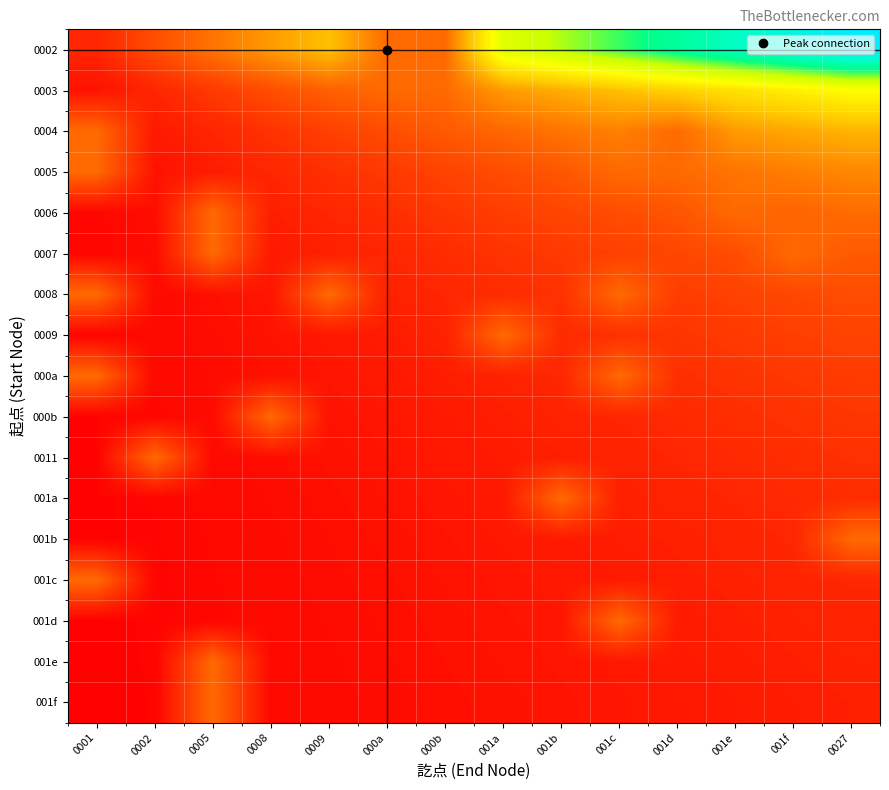

Reading left to right, transcribe all the data shown in this chart.

0002: 0001=0.4	0002=0.7	0005=1.1	0008=1.5	0009=1.8	000a=1.0	000b=1.0	001a=2.9	001b=3.3	001c=3.6	001d=4.0	001e=4.4	001f=4.7	0027=5.1
0003: 0001=0.2	0002=0.4	0005=0.5	0008=0.7	0009=0.9	000a=1.0	000b=1.0	001a=1.5	001b=1.6	001c=1.8	001d=2.0	001e=2.2	001f=2.4	0027=2.5
0004: 0001=1.0	0002=0.2	0005=0.4	0008=0.5	0009=0.6	000a=0.7	000b=0.8	001a=1.0	001b=1.1	001c=1.2	001d=1.0	001e=1.5	001f=1.6	0027=1.7
0005: 0001=1.0	0002=0.2	0005=0.3	0008=0.4	0009=0.5	000a=0.5	000b=0.6	001a=0.7	001b=0.8	001c=1.0	001d=1.0	001e=1.1	001f=1.2	0027=1.3
0006: 0001=0.1	0002=0.1	0005=1.0	0008=0.3	0009=0.4	000a=0.4	000b=0.5	001a=0.6	001b=0.7	001c=0.7	001d=0.8	001e=1.0	001f=0.9	0027=1.0
0007: 0001=0.1	0002=0.1	0005=1.0	0008=0.2	0009=0.3	000a=0.4	000b=0.4	001a=0.5	001b=0.5	001c=0.6	001d=0.7	001e=0.7	001f=1.0	0027=0.8
0008: 0001=1.0	0002=0.1	0005=0.2	0008=0.2	0009=1.0	000a=0.3	000b=0.4	001a=0.4	001b=0.5	001c=1.0	001d=0.6	001e=0.6	001f=0.7	0027=0.7
0009: 0001=0.0	0002=0.1	0005=0.1	0008=0.2	0009=0.2	000a=0.3	000b=0.3	001a=1.0	001b=0.4	001c=0.5	001d=0.5	001e=0.5	001f=0.6	0027=0.6
000a: 0001=1.0	0002=0.1	0005=0.1	0008=0.2	0009=0.2	000a=0.2	000b=0.3	001a=0.3	001b=0.4	001c=1.0	001d=0.4	001e=0.5	001f=0.5	0027=0.6
000b: 0001=0.0	0002=0.1	0005=0.1	0008=1.0	0009=0.2	000a=0.2	000b=0.3	001a=0.3	001b=0.3	001c=0.4	001d=0.4	001e=0.4	001f=0.5	0027=0.5
0011: 0001=0.0	0002=1.0	0005=0.1	0008=0.1	0009=0.2	000a=0.2	000b=0.2	001a=0.3	001b=0.3	001c=0.3	001d=0.4	001e=0.4	001f=0.4	0027=0.5
001a: 0001=0.0	0002=0.1	0005=0.1	0008=0.1	0009=0.2	000a=0.2	000b=0.2	001a=0.2	001b=1.0	001c=0.3	001d=0.3	001e=0.4	001f=0.4	0027=0.4
001b: 0001=0.0	0002=0.1	0005=0.1	0008=0.1	0009=0.1	000a=0.2	000b=0.2	001a=0.2	001b=0.3	001c=0.3	001d=0.3	001e=0.3	001f=0.4	0027=1.0
001c: 0001=1.0	0002=0.1	0005=0.1	0008=0.1	0009=0.1	000a=0.2	000b=0.2	001a=0.2	001b=0.2	001c=0.3	001d=0.3	001e=0.3	001f=0.3	0027=0.4
001d: 0001=0.0	0002=0.0	0005=0.1	0008=0.1	0009=0.1	000a=0.1	000b=0.2	001a=0.2	001b=0.2	001c=1.0	001d=0.3	001e=0.3	001f=0.3	0027=0.3
001e: 0001=0.0	0002=0.0	0005=1.0	0008=0.1	0009=0.1	000a=0.1	000b=0.2	001a=0.2	001b=0.2	001c=0.2	001d=0.3	001e=0.3	001f=0.3	0027=0.3
001f: 0001=0.0	0002=0.0	0005=1.0	0008=0.1	0009=0.1	000a=0.1	000b=0.1	001a=0.2	001b=0.2	001c=0.2	001d=0.2	001e=0.3	001f=0.3	0027=0.3